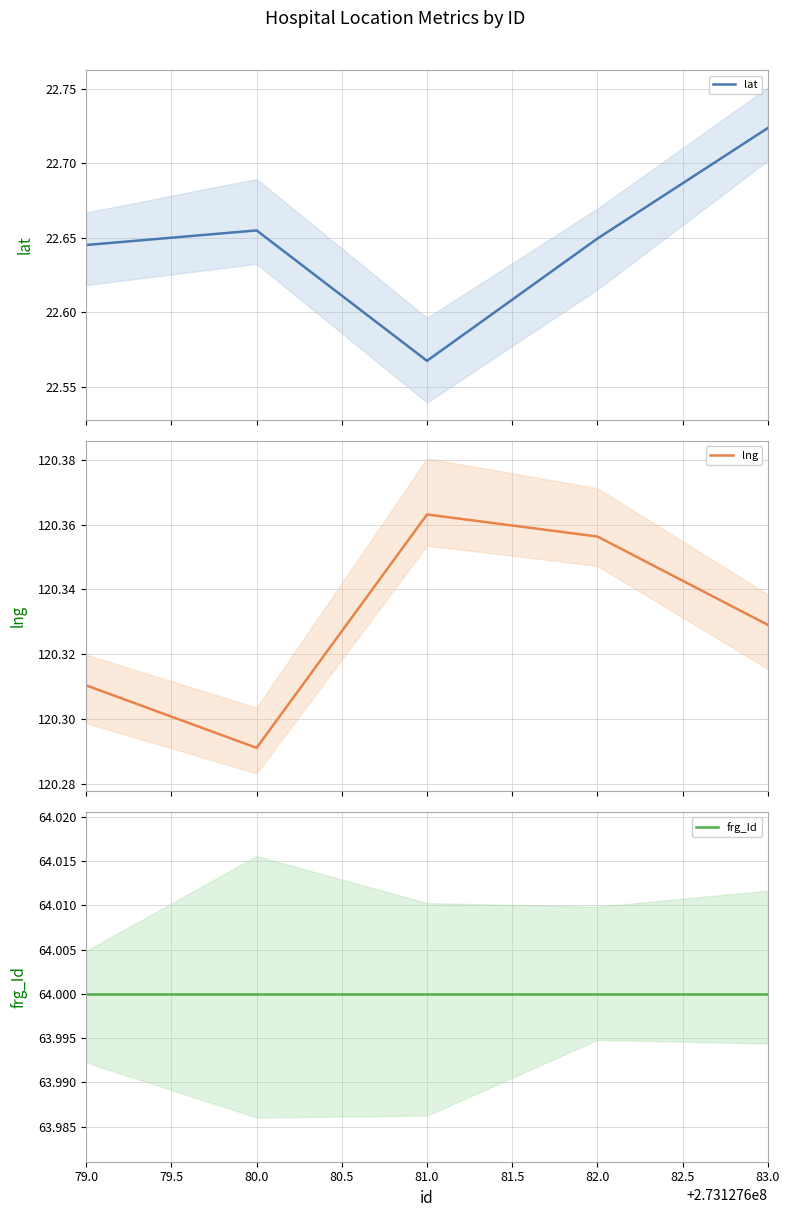

True or false: lat and lng intersect in this chart.

False